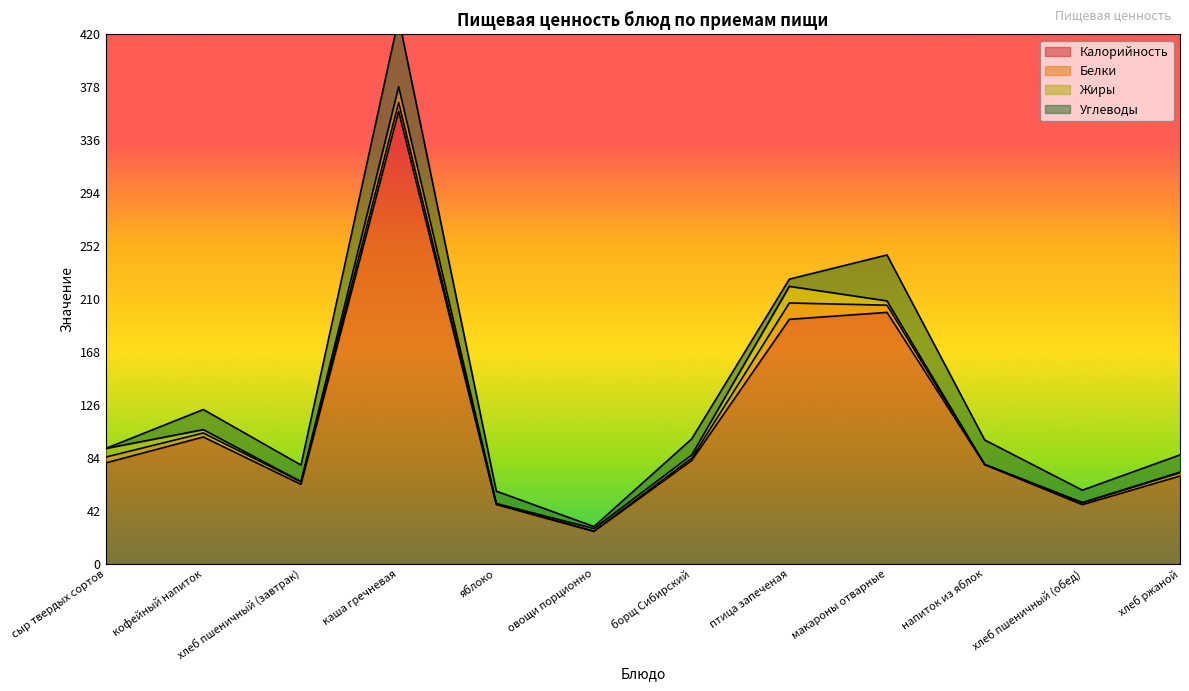

Rank the categories by Калорийность value from lowest to highest.

овощи порционно, хлеб пшеничный (обед), яблоко, хлеб пшеничный (завтрак), хлеб ржаной, напиток из яблок, сыр твердых сортов, борщ Сибирский, кофейный напиток, птица запеченая, макароны отварные, каша гречневая